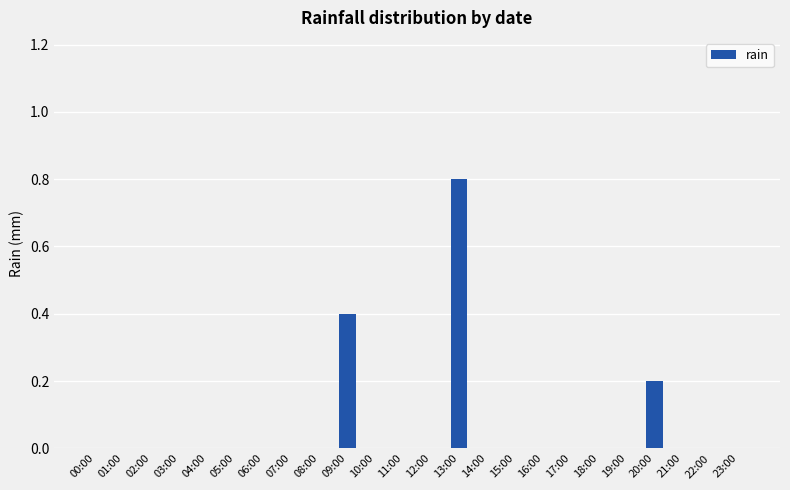

The value at 13:00 is 1.2. True or false?

False